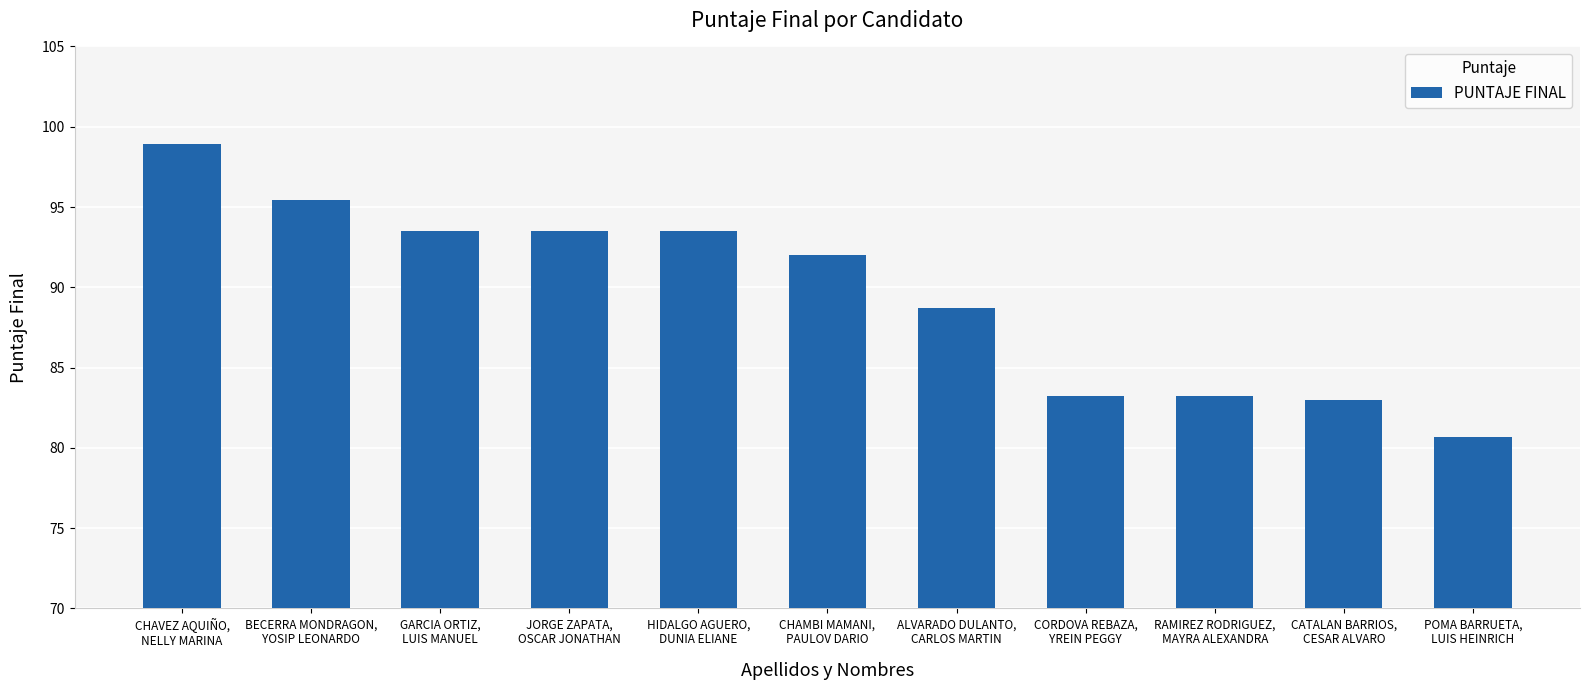

What is the maximum value shown in the chart?

98.9